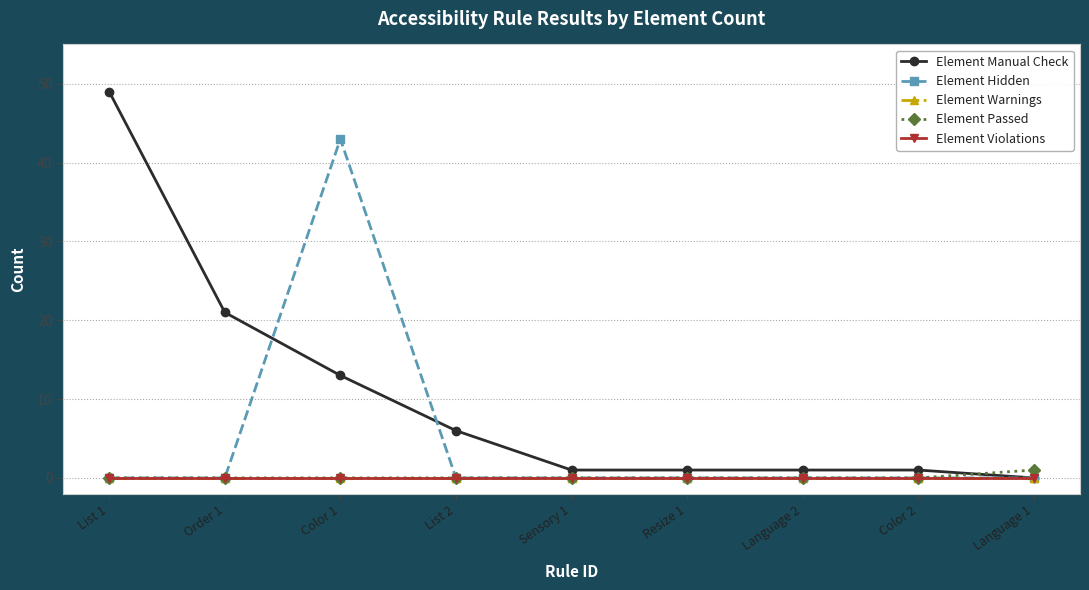

How many lines are shown in the chart?

5